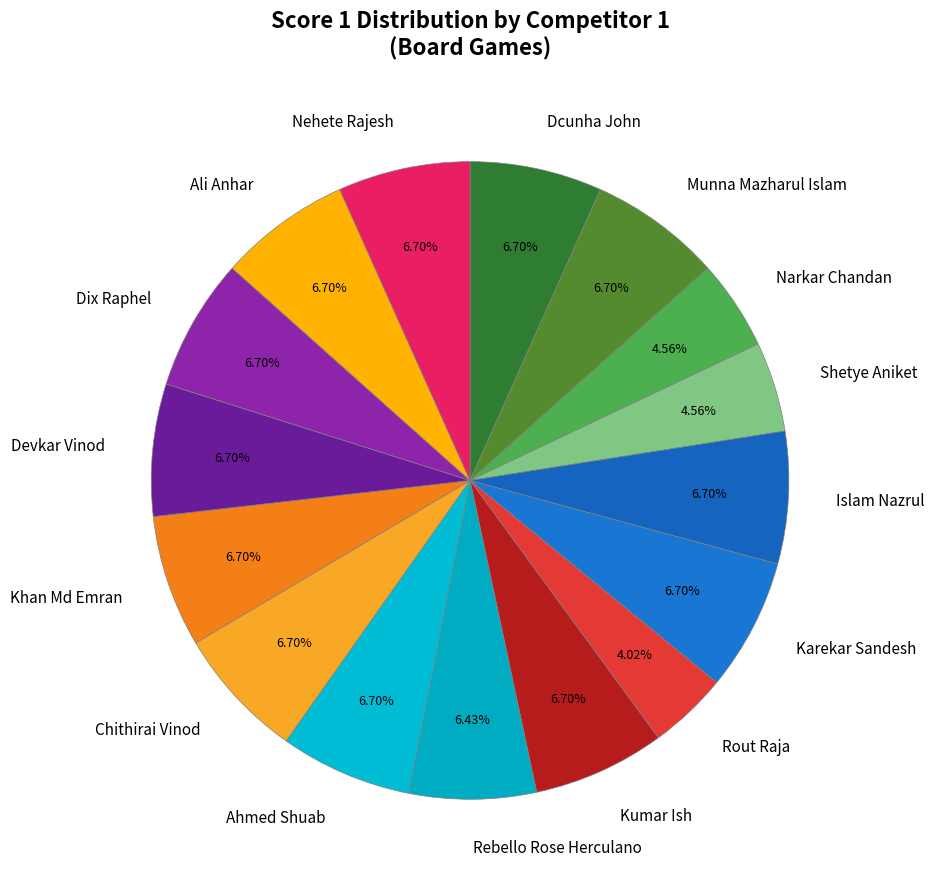

Which slice is the smallest?

Rout Raja